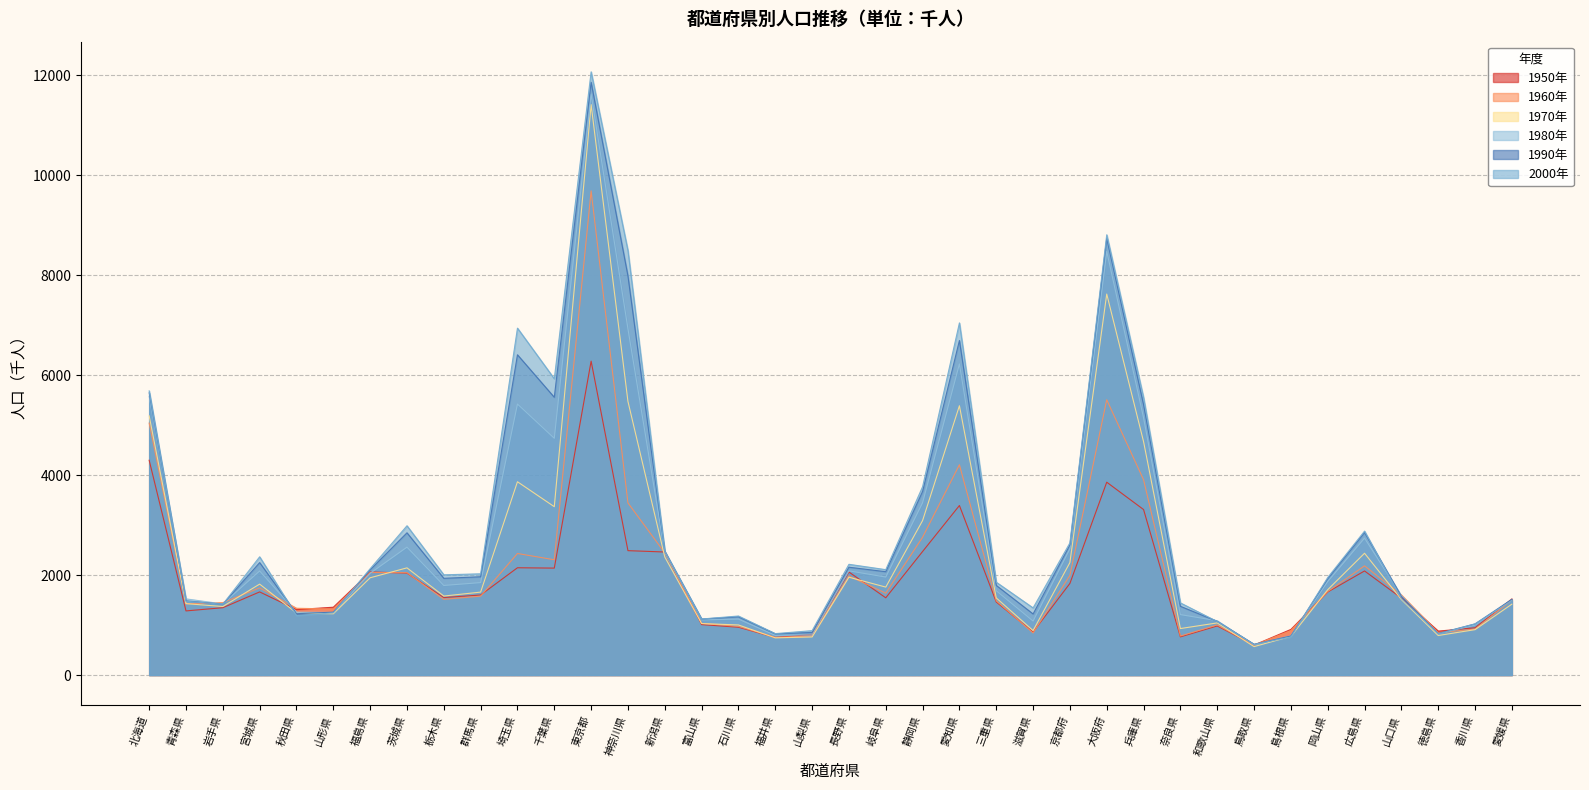

True or false: 1950年 has more than 1 interior local peaks.

True